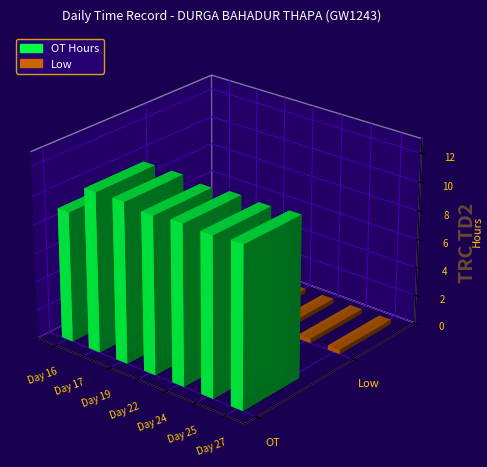

What is the minimum value for OT Hours?

9.1